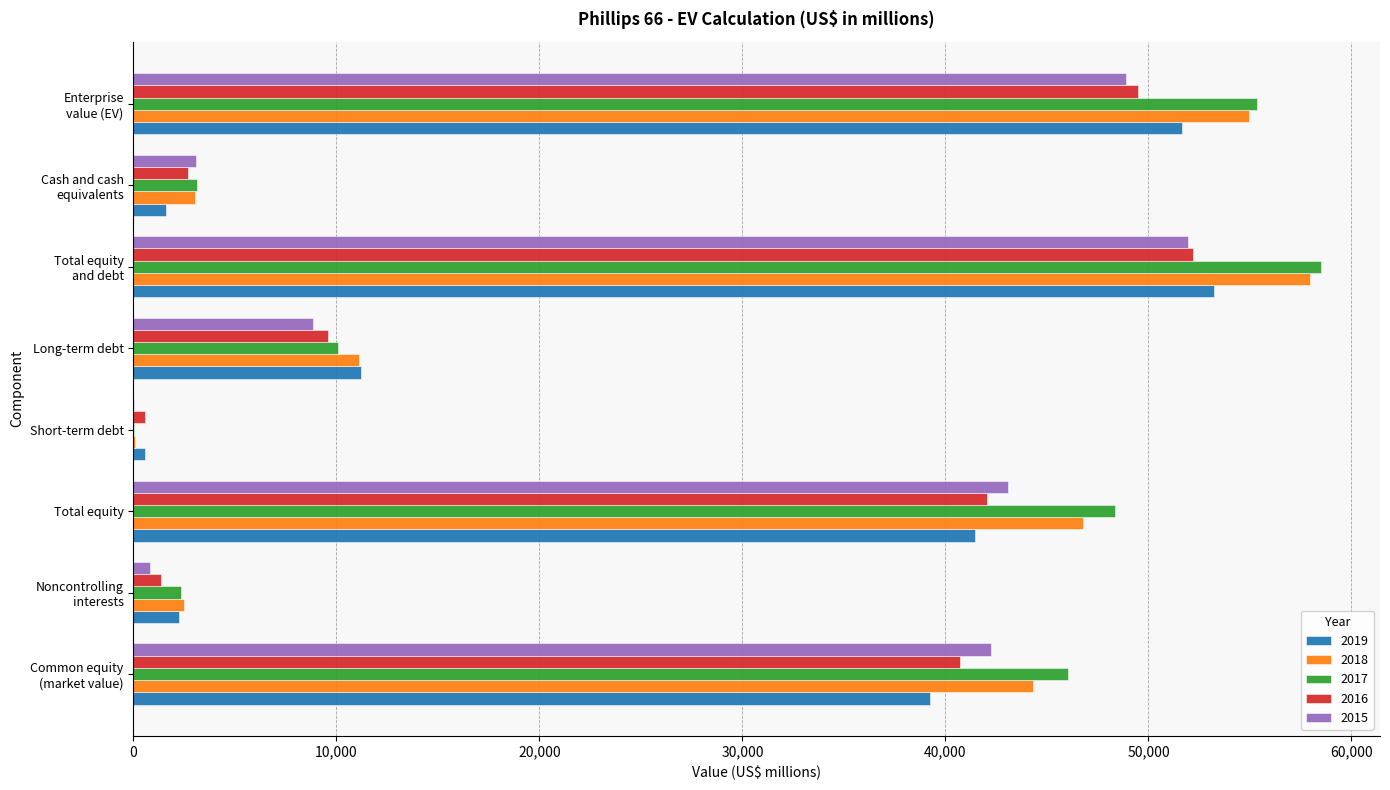

True or false: 2018 has a value of 20215 at Common equity
(market value).

False